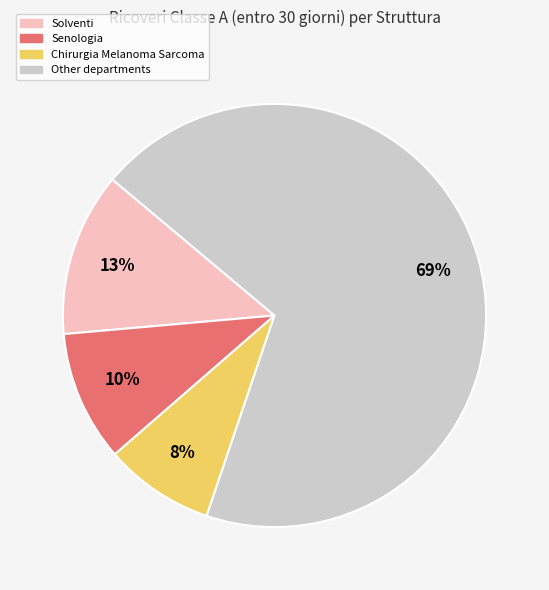

Does any single category account for the majority?

Yes